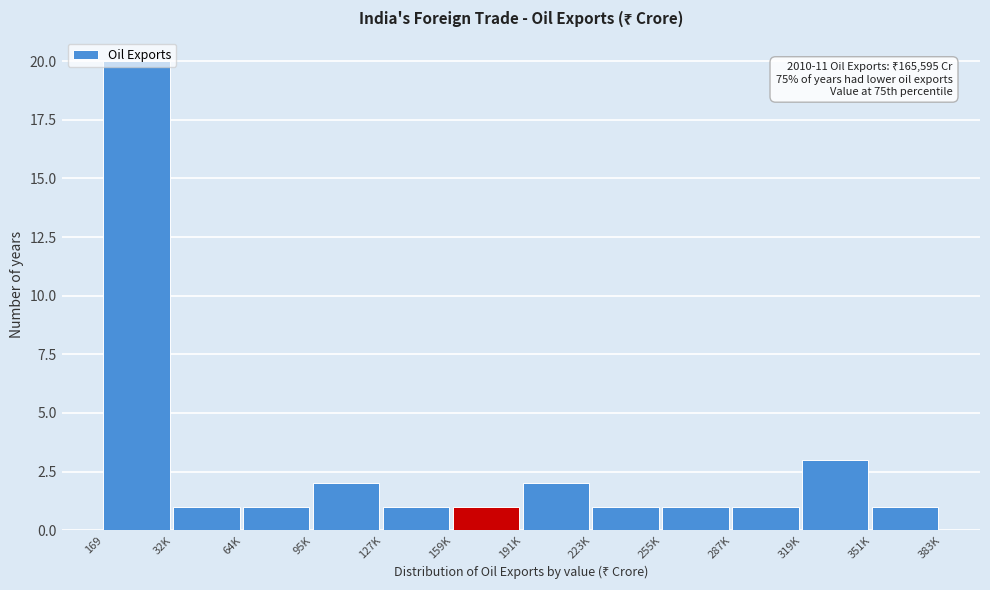

What is the ratio of the value at 255K to the value at 64K?

1.0